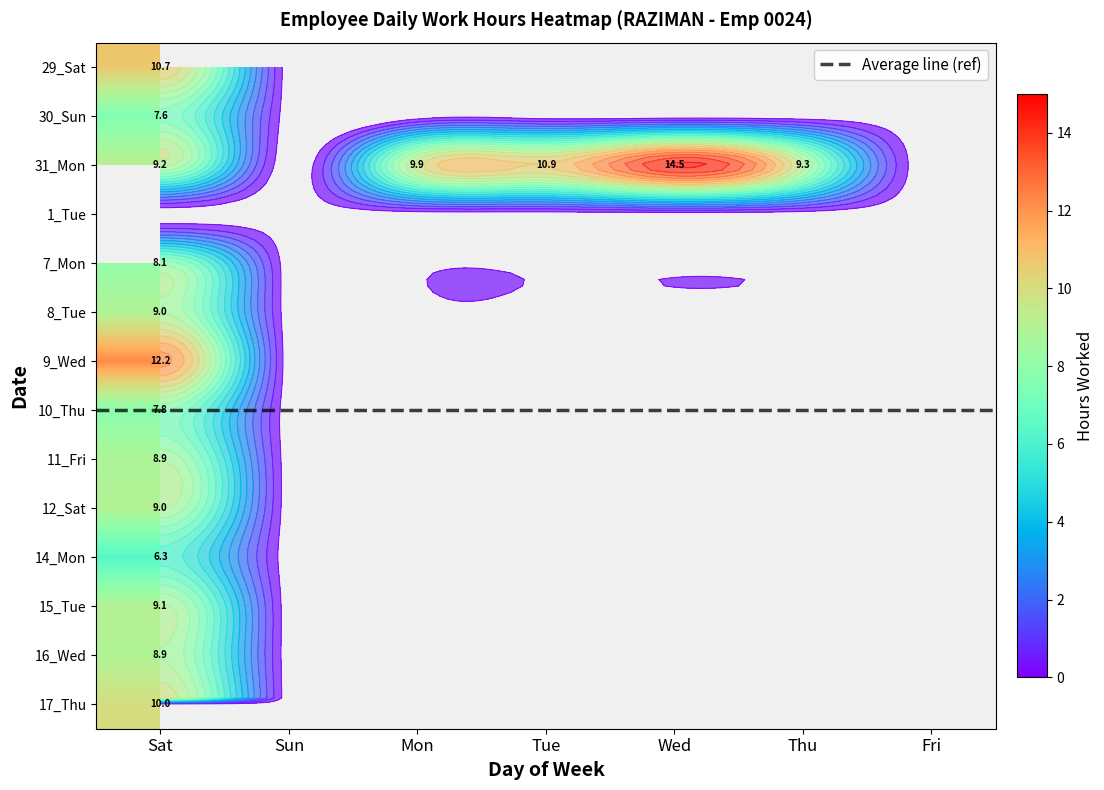

Which series has the widest spread of values?

31_Mon